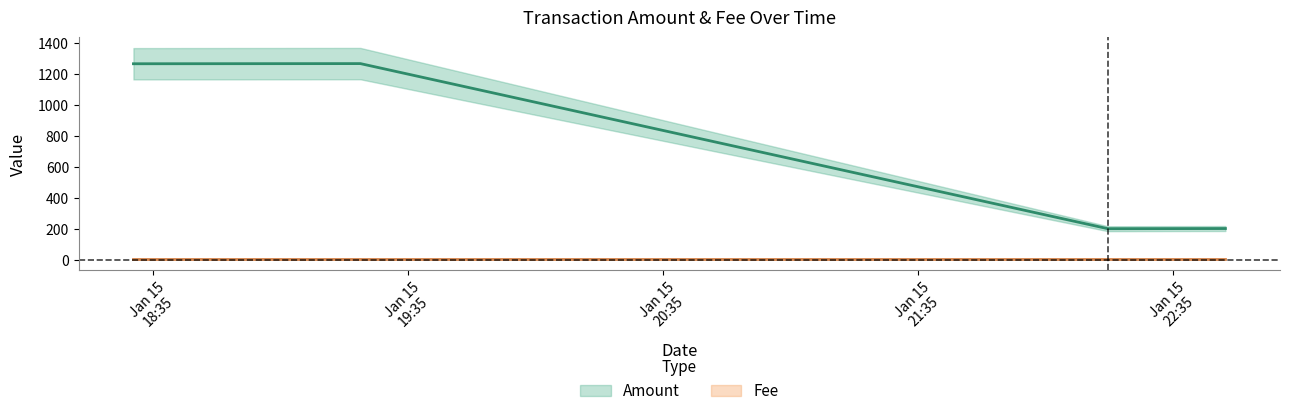

Rank the categories by value from highest to lowest.

2018-01-15 19:23:49, 2018-01-15 18:30:26, 2018-01-15 22:47:17, 2018-01-15 22:19:38